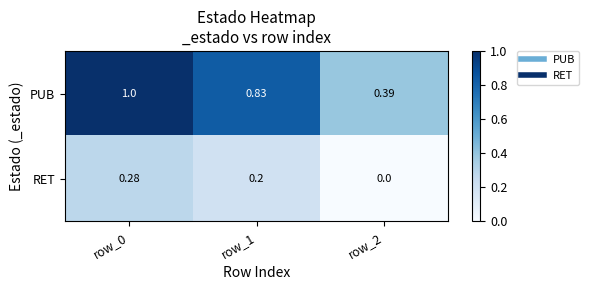

Which series has the largest total across all categories?

PUB